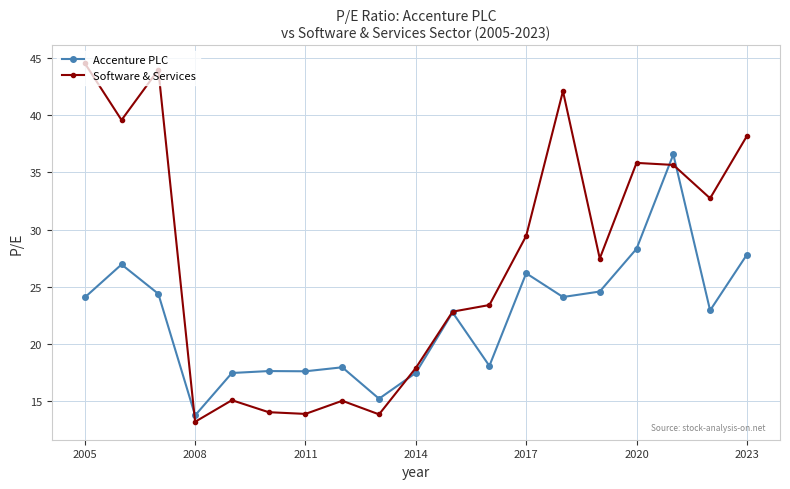

In Software & Services, how many points are higher than both neighbors (excluding endpoints)?

5